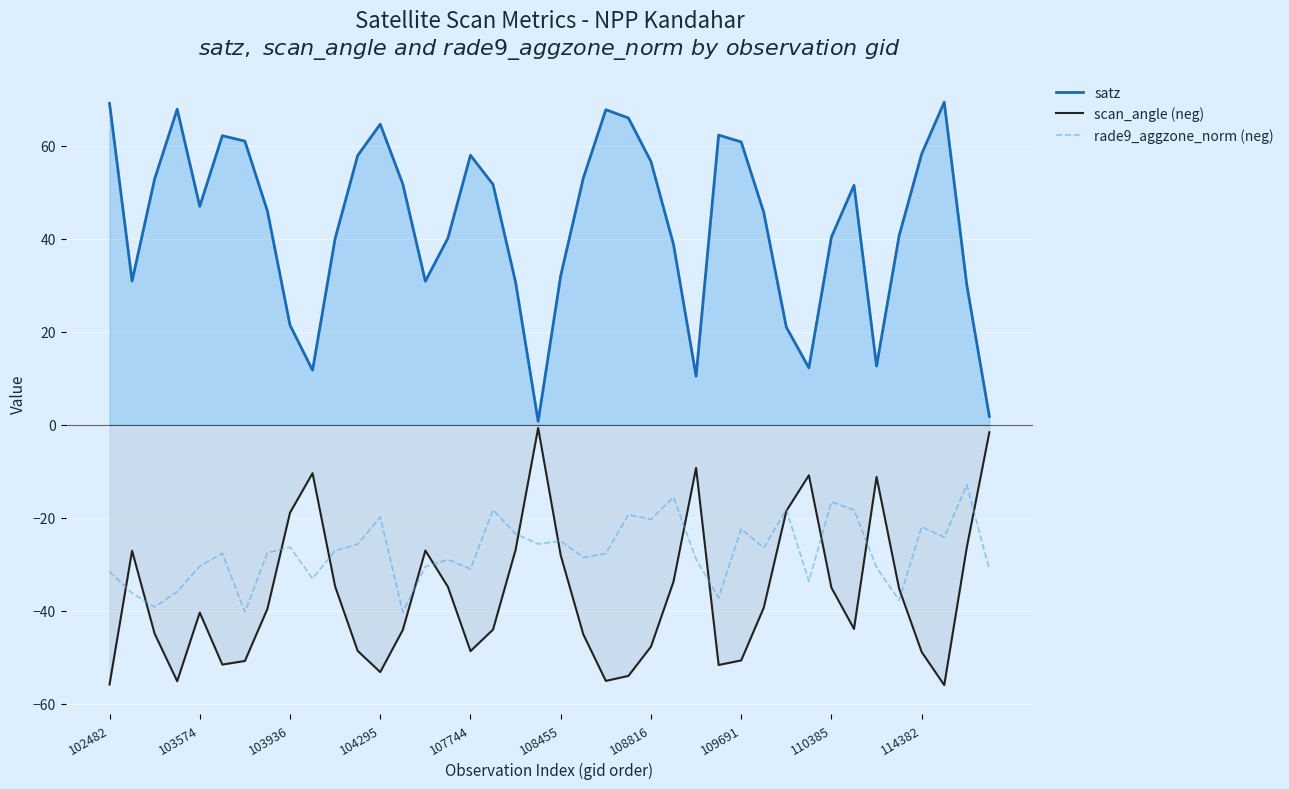

How many interior local valleys does the rade9_aggzone_norm (neg) series have?

13